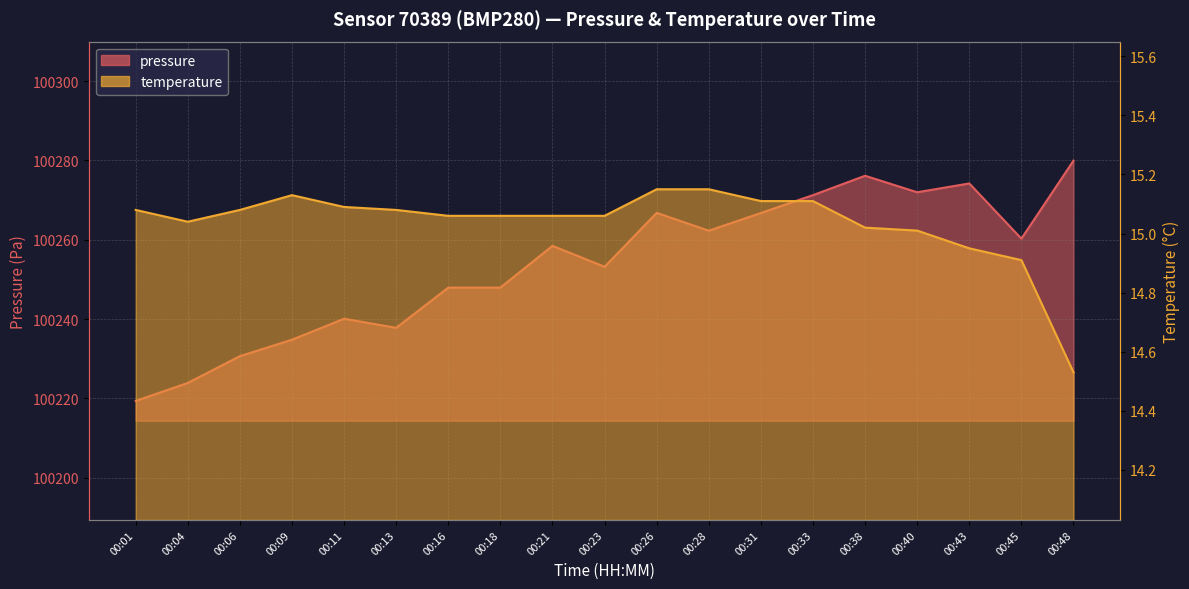

Which series has the largest total across all categories?

pressure